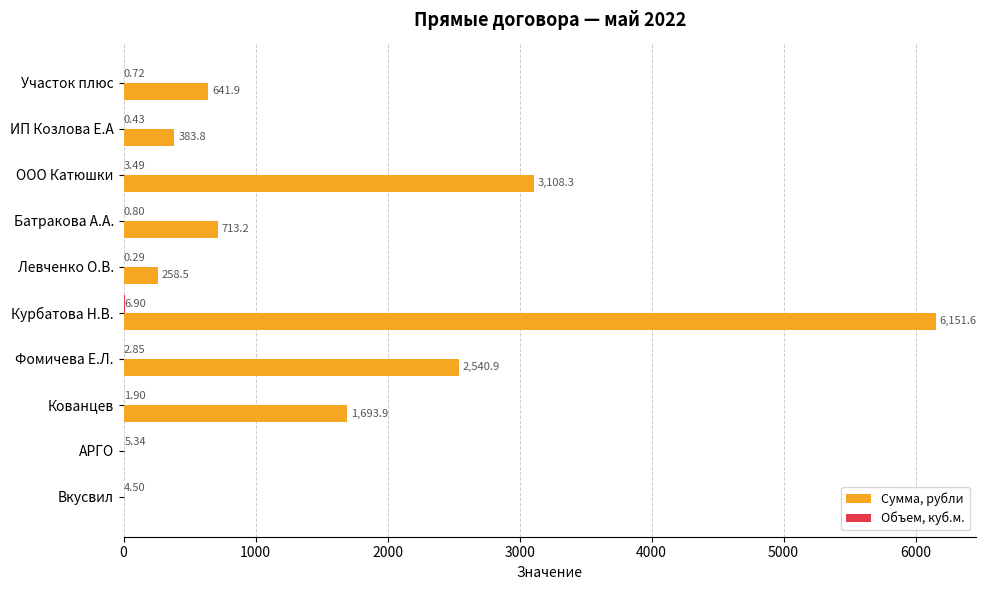

At which category is the sum across all series the highest?

Курбатова Н.В.